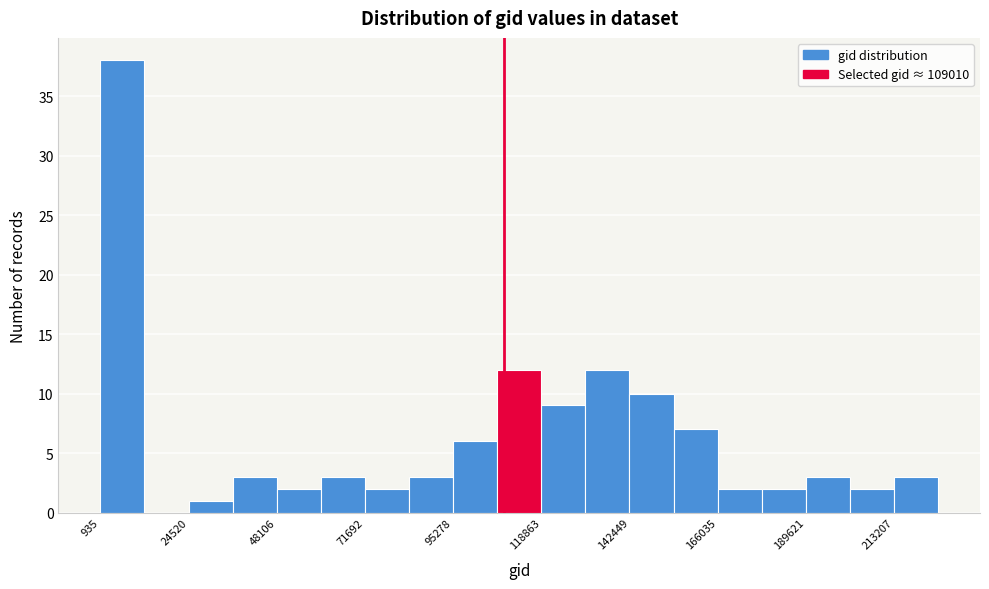

Around what value on the x-axis is the tallest bar? Give the approximate position of its centre, as read against the axis.

5000